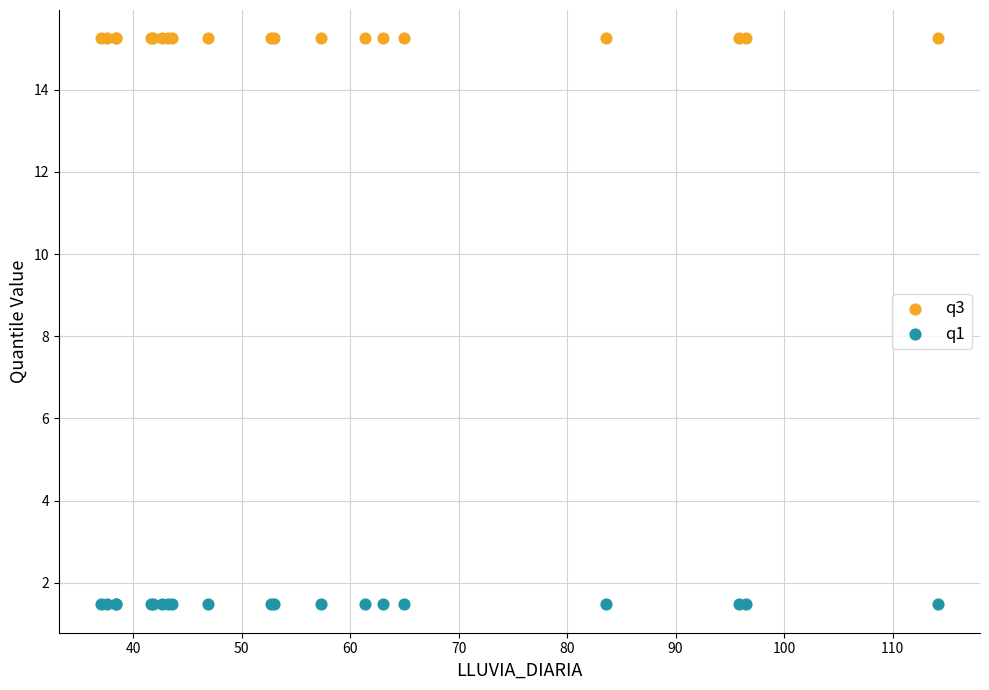

Which series contains the highest Y value?

q3